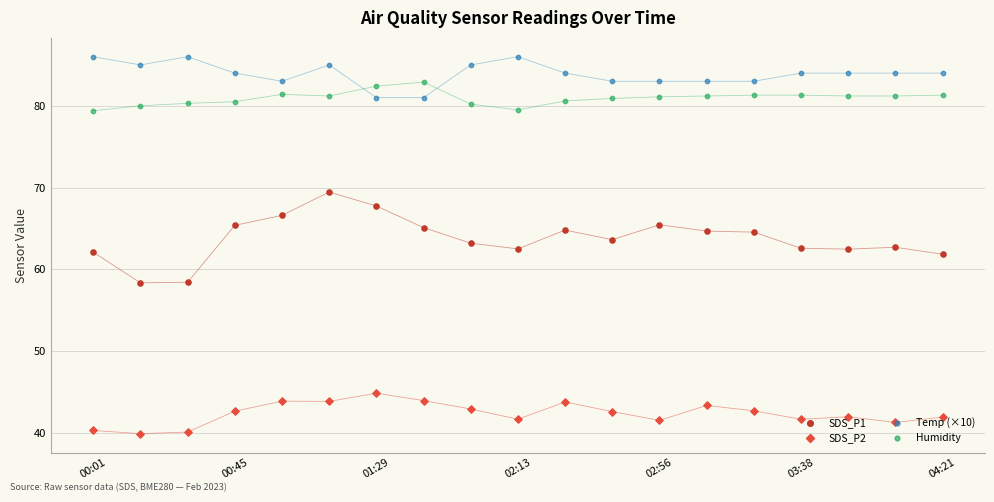

Which series has the largest total across all categories?

Temp (×10)